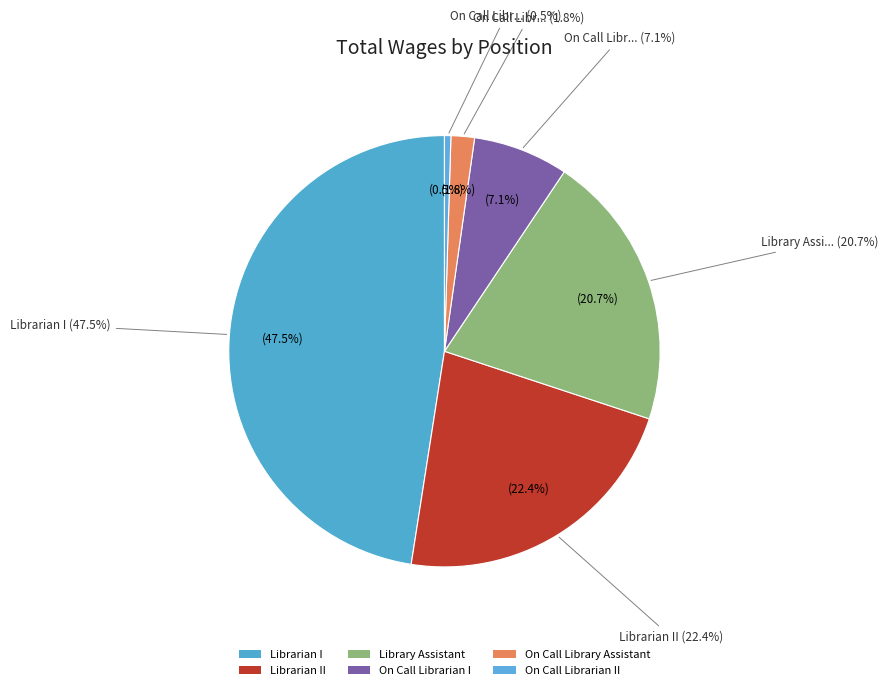

To the nearest percent, what portion does Librarian II represent?

22%